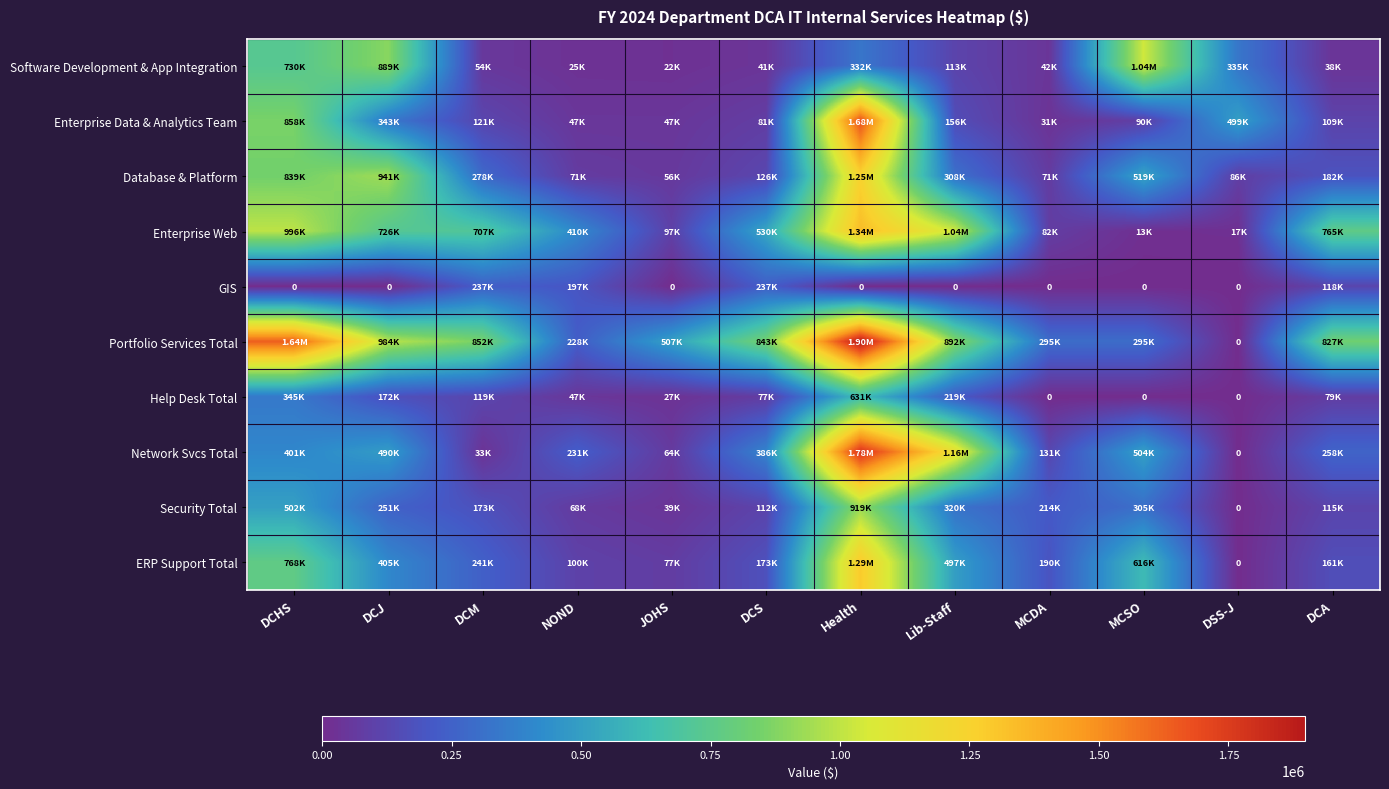

What is the total value across all series at MCSO?

3377127